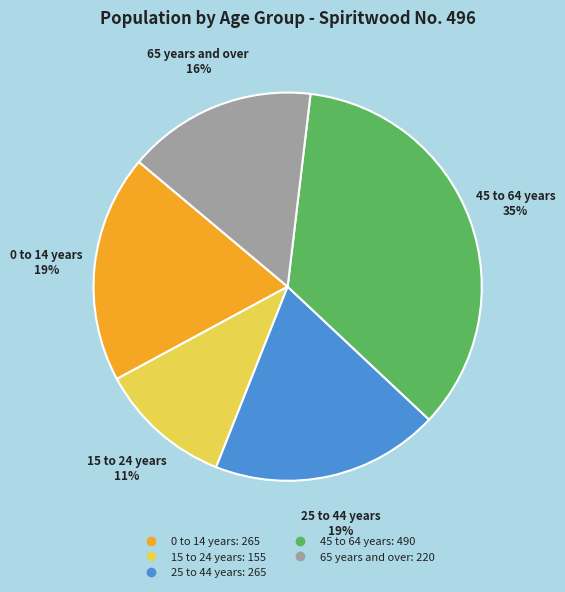

Is there any slice that represents more than half of the pie?

No